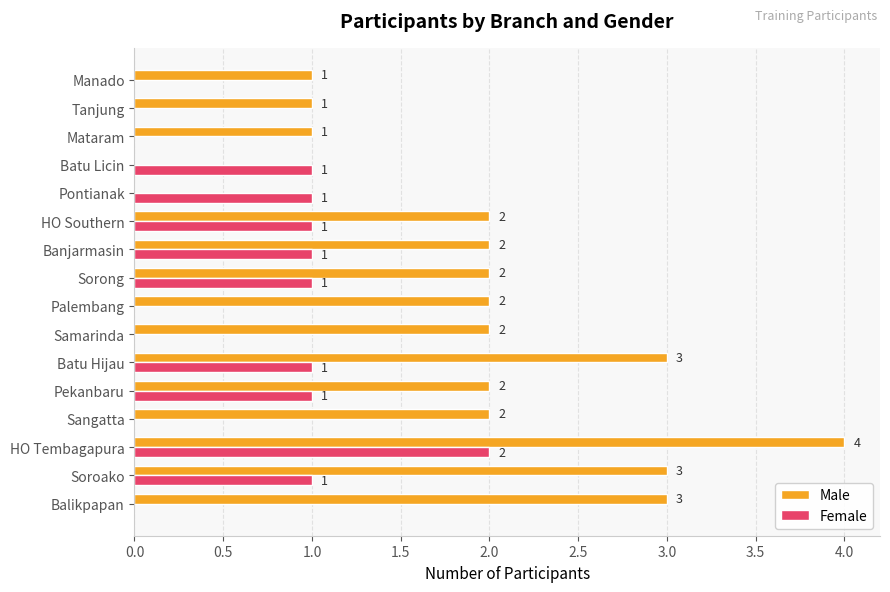

What is the greatest value displayed?

4